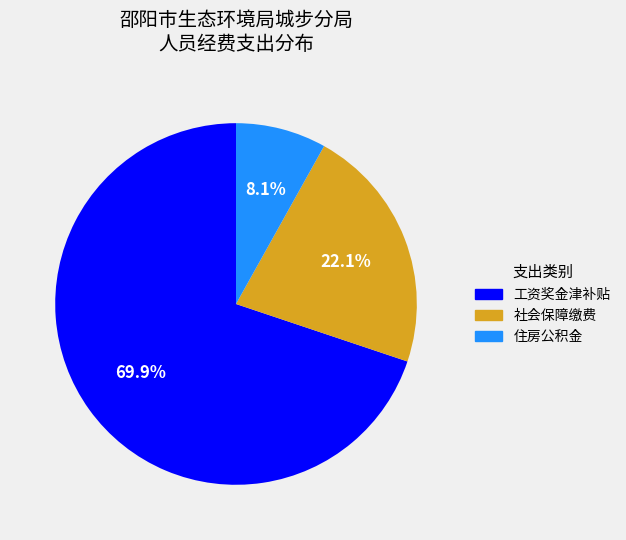

What percentage is the 工资奖金津补贴 slice, to the nearest percent?

70%